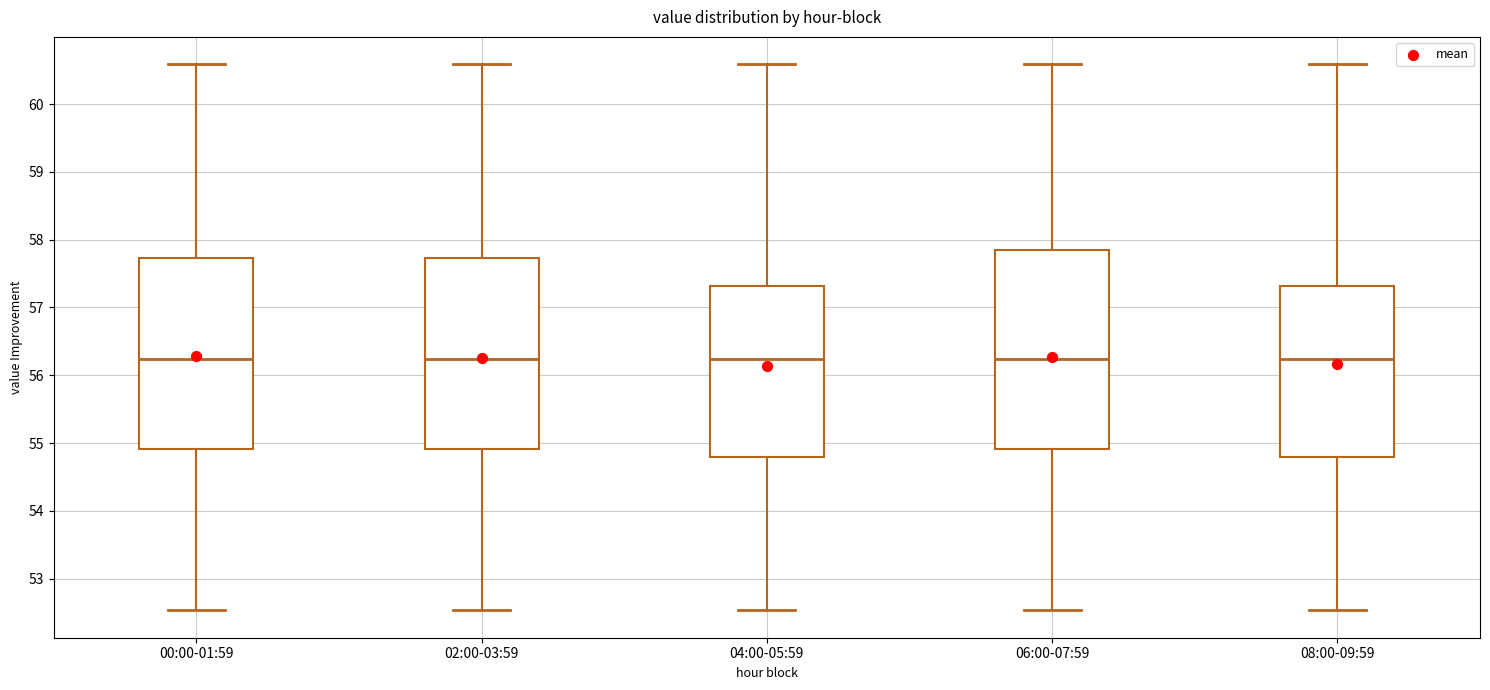

Reading left to right, read every box against the y-axis: the position of its median line, the range the box covers, and the ends of its whiskers. The values are not printed on the chart, so give them approximately, as read against the axis.

00:00-01:59: median 56.2, box 54.9 to 57.7, whiskers 52.5 to 60.6
02:00-03:59: median 56.2, box 54.9 to 57.7, whiskers 52.5 to 60.6
04:00-05:59: median 56.2, box 54.8 to 57.3, whiskers 52.5 to 60.6
06:00-07:59: median 56.2, box 54.9 to 57.9, whiskers 52.5 to 60.6
08:00-09:59: median 56.2, box 54.8 to 57.3, whiskers 52.5 to 60.6